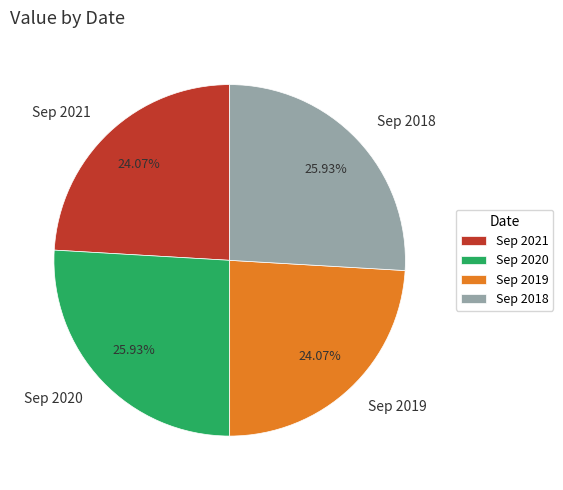

The Sep 2020 slice represents 38% of the pie. True or false?

False